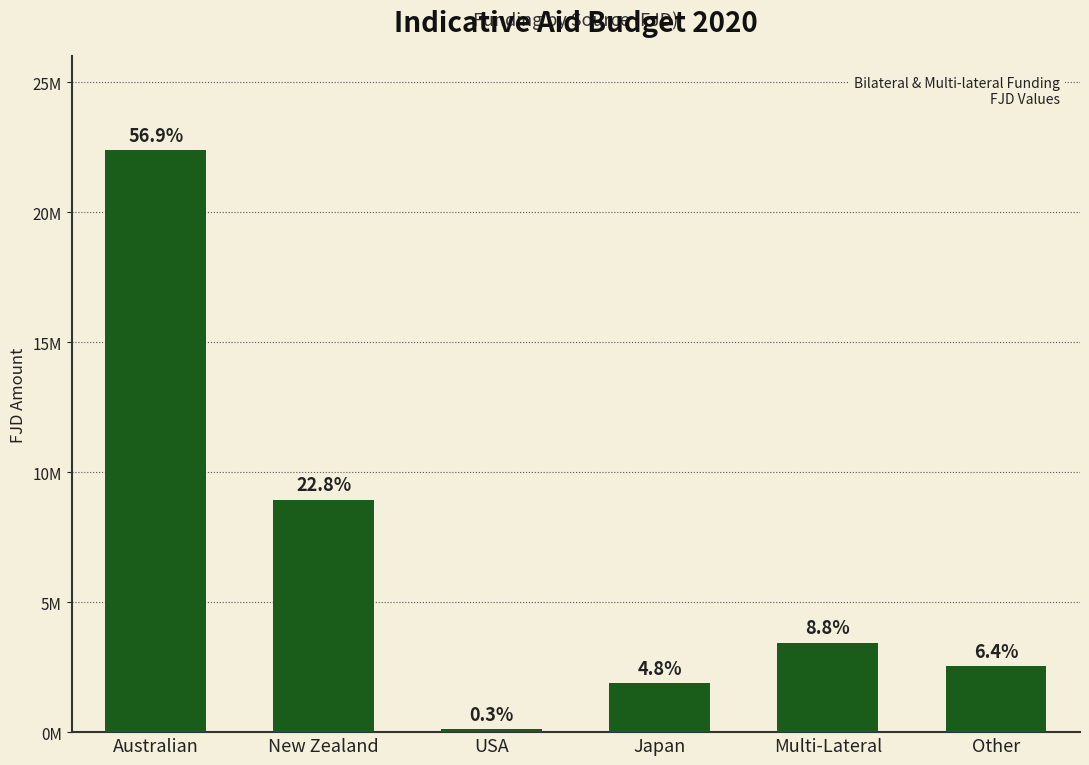

What is the ratio of the value at Multi-Lateral to the value at Japan?

1.8